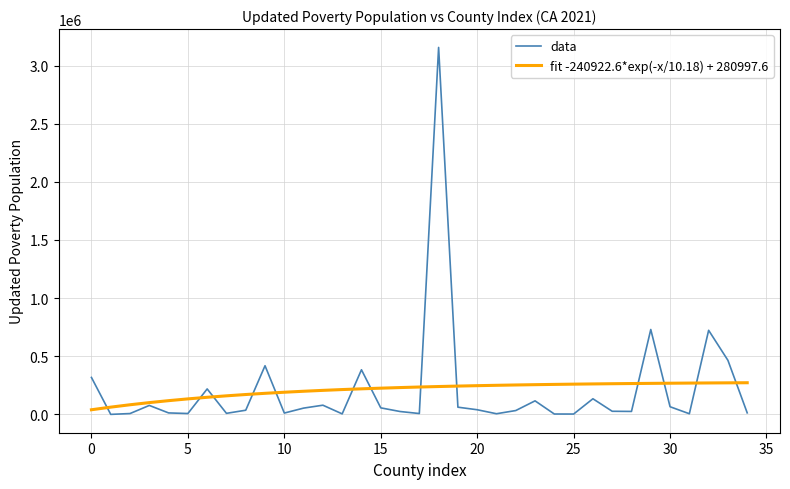

Rank the series by their maximum value, from highest to lowest.

data, fit -240922.6*exp(-x/10.18) + 280997.6